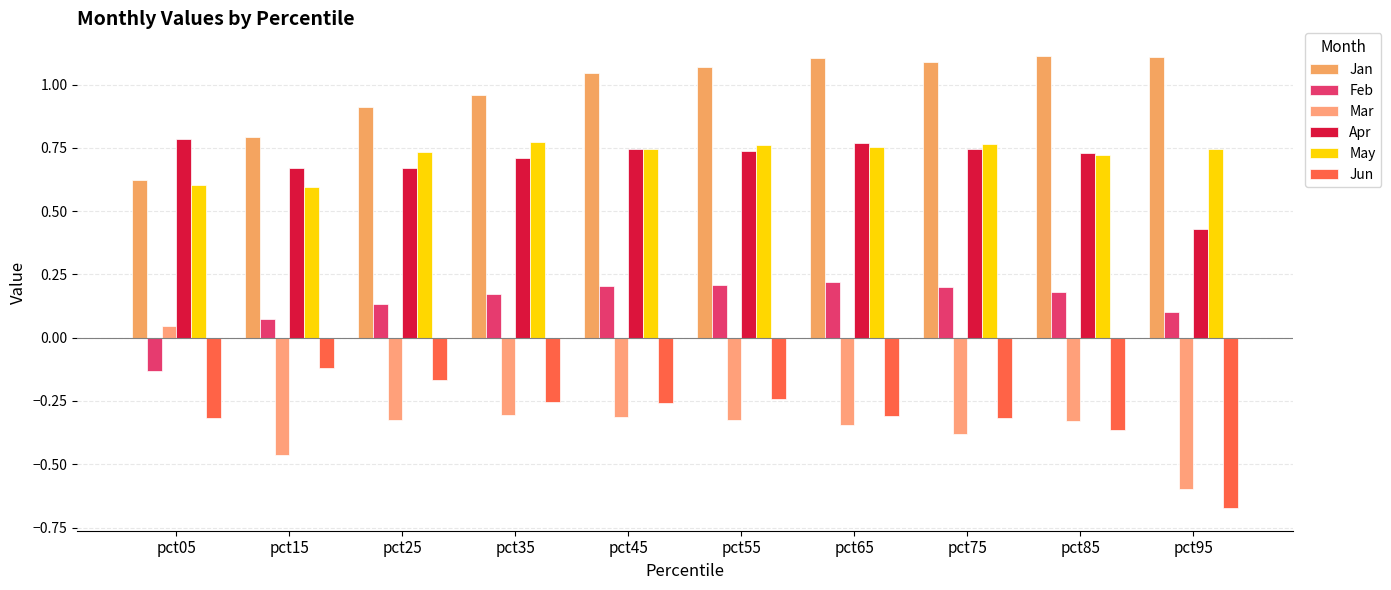

True or false: Jan has a value of 1.5 at pct95.

False